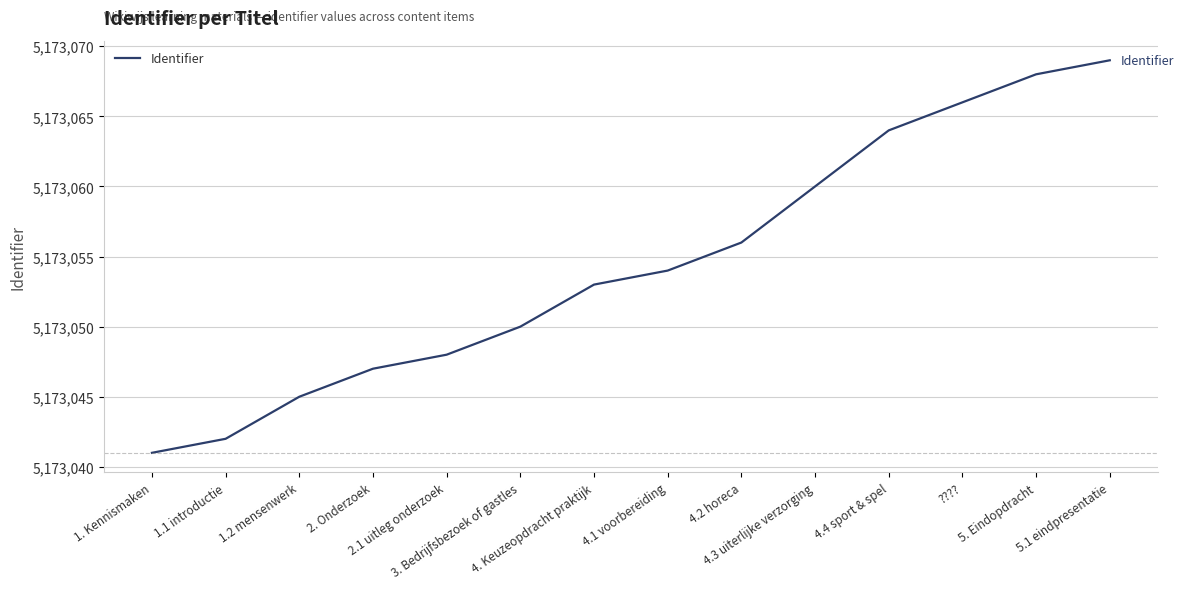

What is the difference between the maximum and minimum values?

28